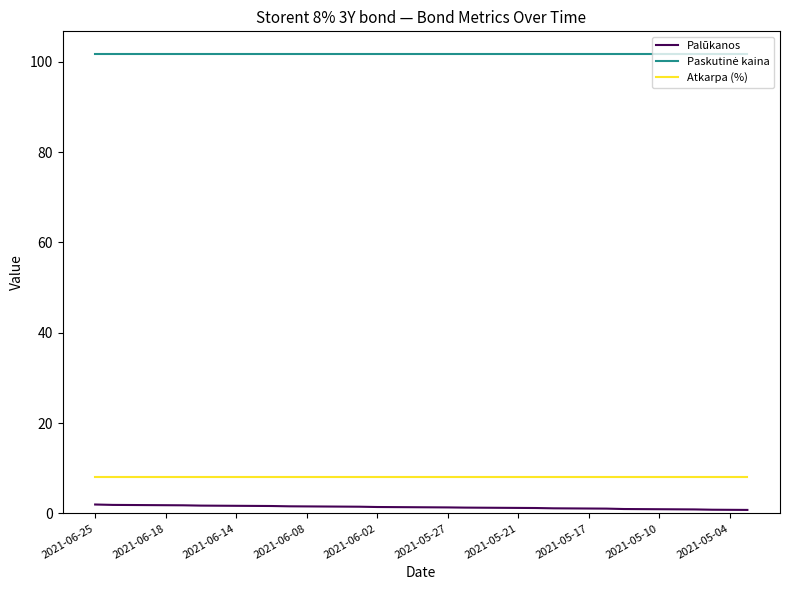

True or false: Atkarpa (%) and Palūkanos intersect in this chart.

False